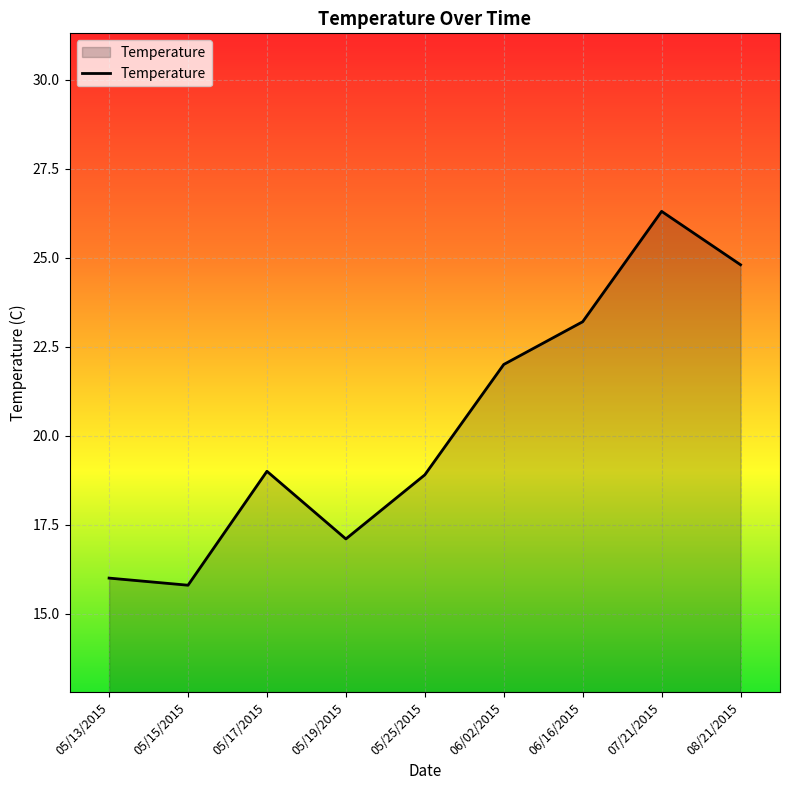

Reading right to left, extract all data points from this chart.

24.8	26.3	23.2	22.0	18.9	17.1	19.0	15.8	16.0